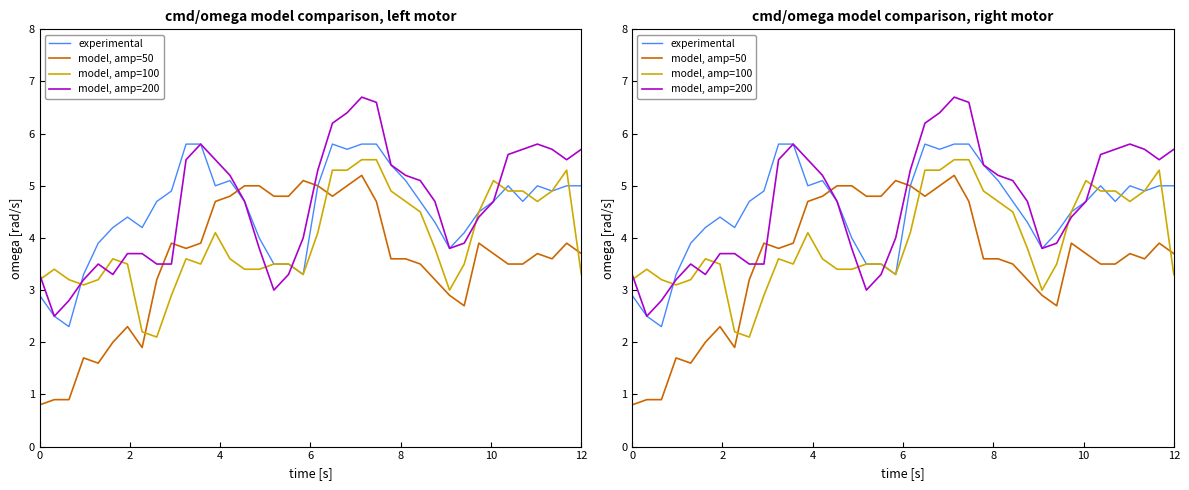

Is this an area chart (filled region under the line)?

No